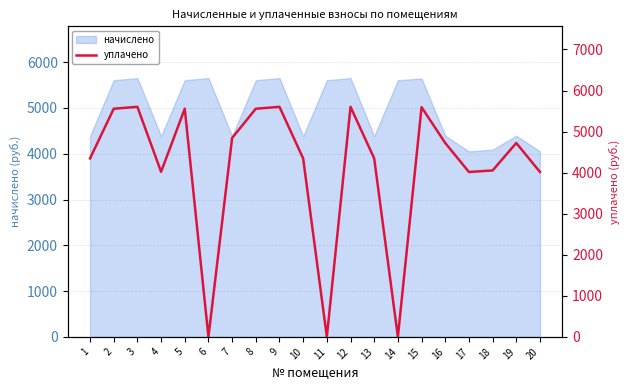

The value of начислено at 6 is 5653.0. True or false?

True